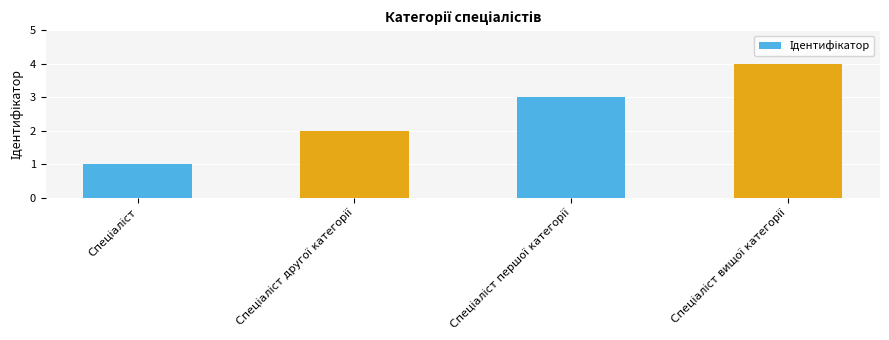

What is the difference between the maximum and minimum values?

3